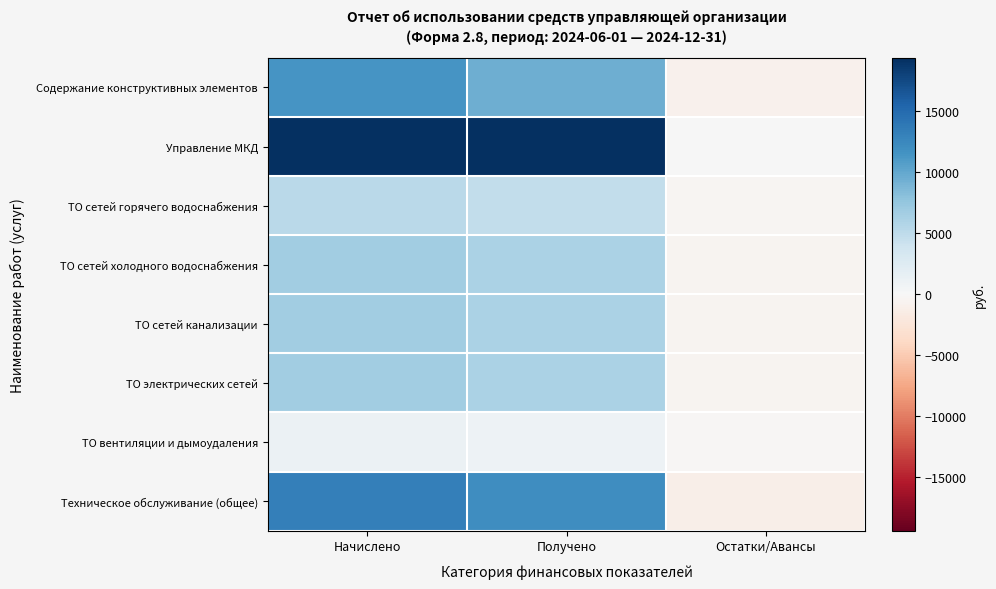

Reading left to right, what are all the values shown in this chart?

Содержание конструктивных элементов: Начислено=11398.3	Получено=9500.0	Остатки/Авансы=-884.0
Управление МКД: Начислено=19382.8	Получено=19382.8	Остатки/Авансы=0.0
ТО сетей горячего водоснабжения: Начислено=5149.5	Получено=4800.0	Остатки/Авансы=-349.0
ТО сетей холодного водоснабжения: Начислено=6711.7	Получено=6200.0	Остатки/Авансы=-511.0
ТО сетей канализации: Начислено=6711.7	Получено=6200.0	Остатки/Авансы=-511.0
ТО электрических сетей: Начислено=6711.7	Получено=6200.0	Остатки/Авансы=-511.0
ТО вентиляции и дымоудаления: Начислено=1157.2	Получено=1000.0	Остатки/Авансы=-157.0
Техническое обслуживание (общее): Начислено=13191.9	Получено=12000.0	Остатки/Авансы=-1192.0